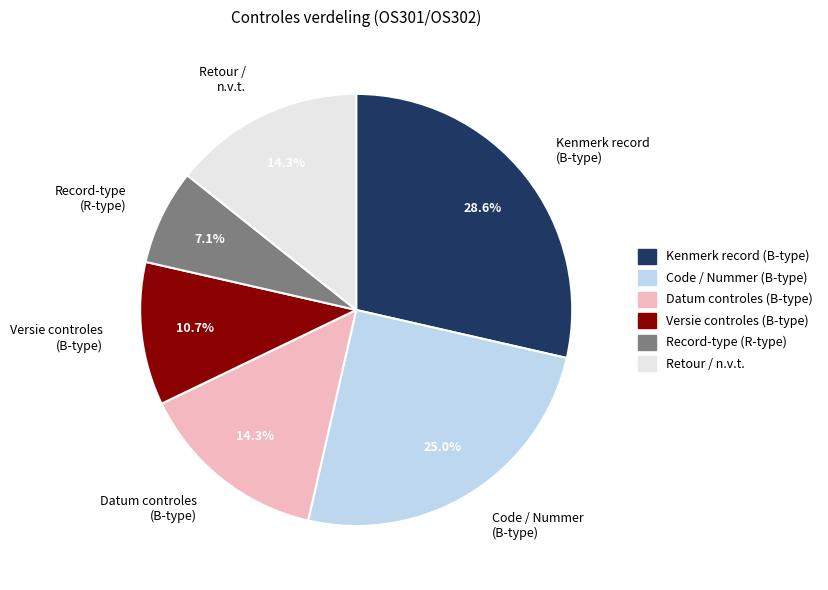

Is the sum of Datum controles (B-type) and Record-type (R-type) greater than half?

No